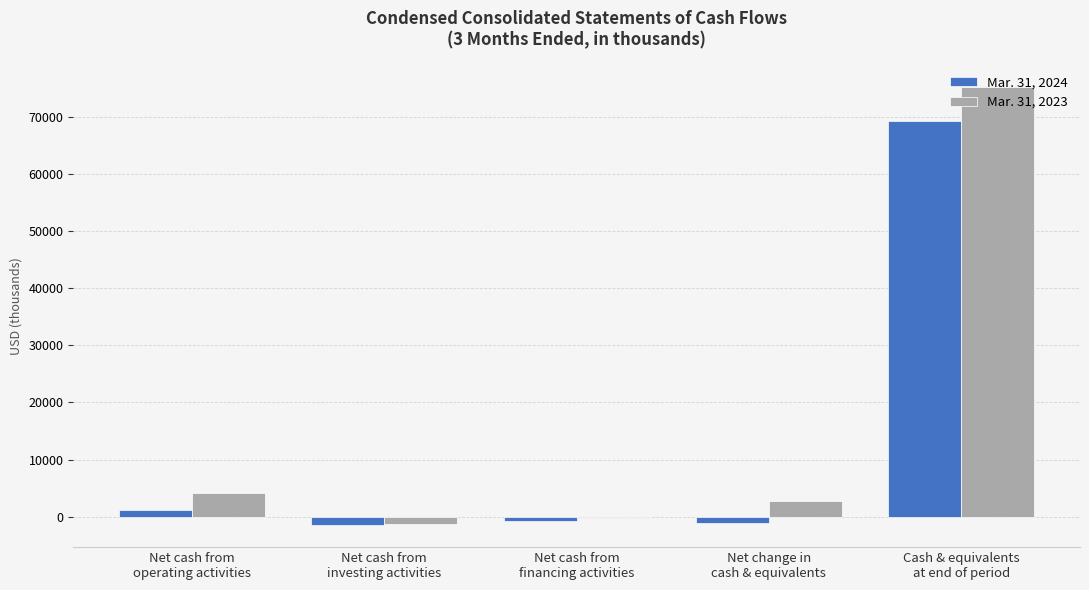

What is the difference between the Mar. 31, 2024 values at Net cash from
investing activities and Net cash from
operating activities?

2713